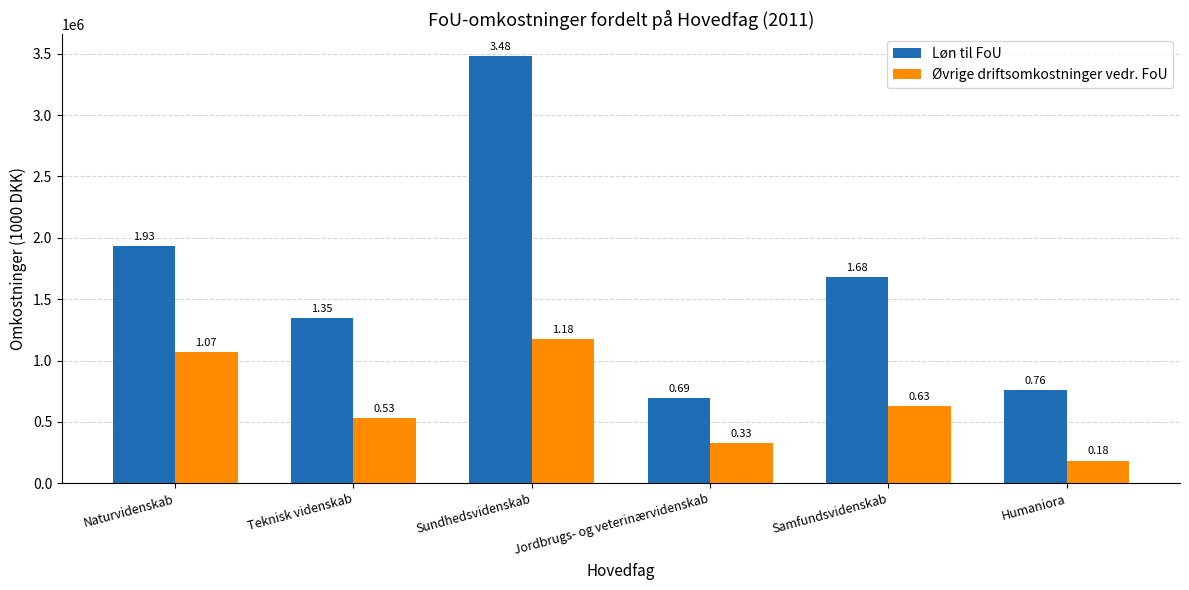

Reading left to right, what are all the values shown in this chart?

Løn til FoU: 1933033	1348660	3482808	692058	1677120	760021
Øvrige driftsomkostninger vedr. FoU: 1070500	531358	1177895	328685	626322	184638